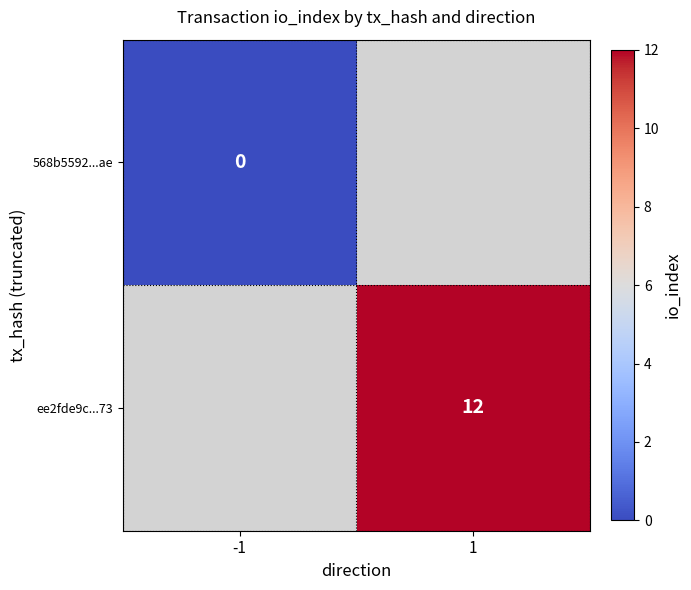

The ee2fde9c...73 series shows 3 at 1. True or false?

False